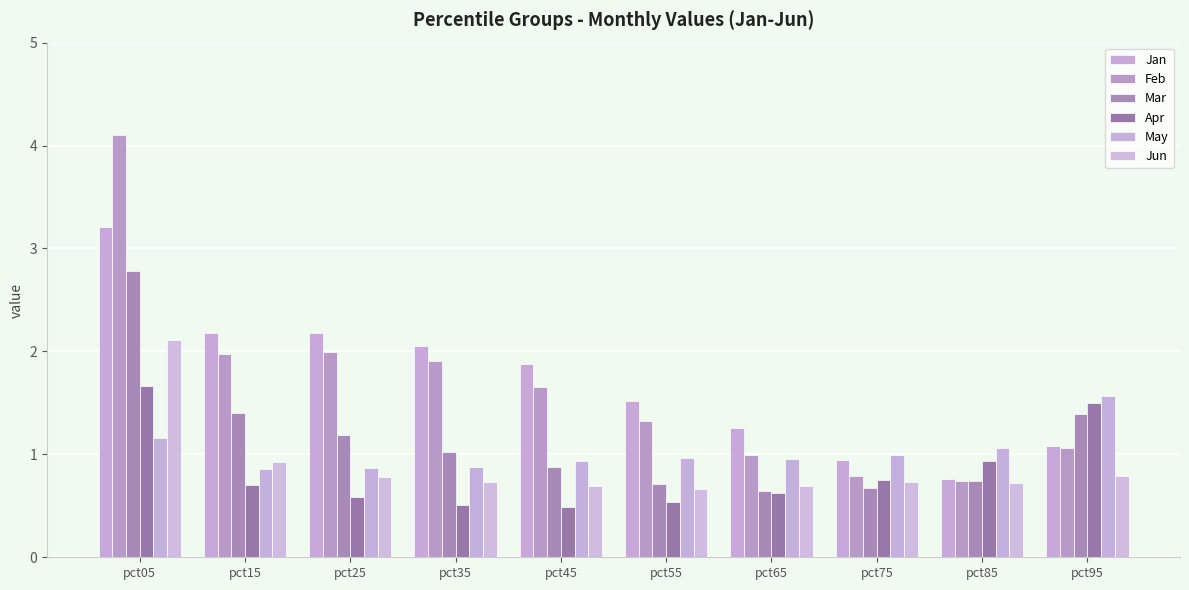

How many groups of bars are there?

10